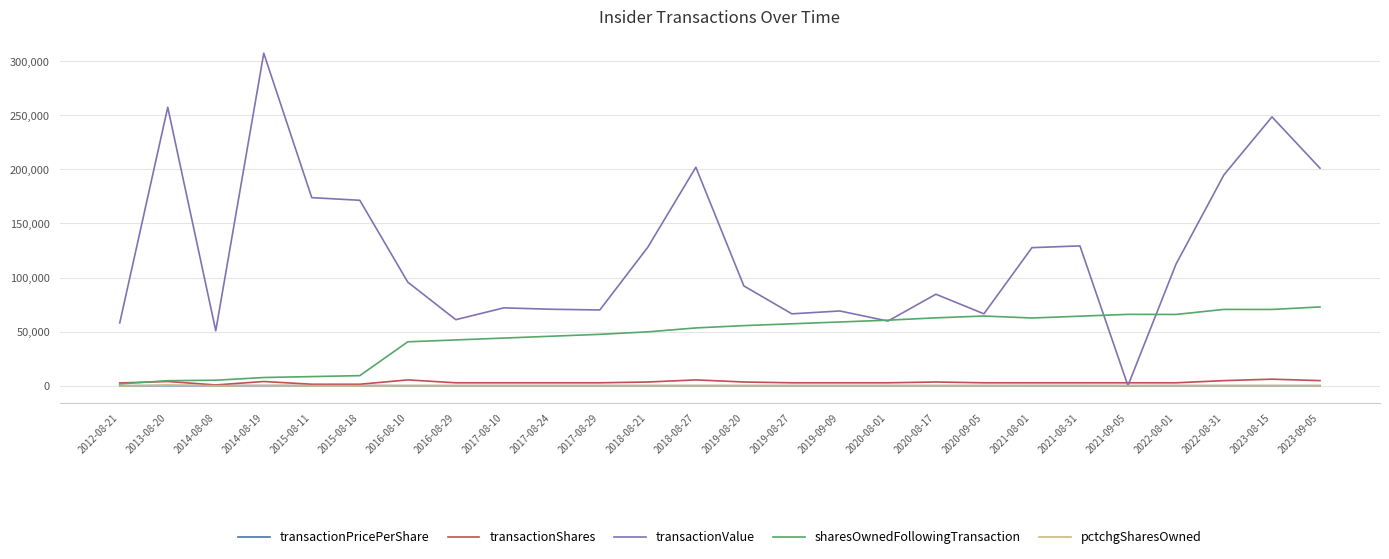

After their last crossing, which series has the higher values: transactionShares or sharesOwnedFollowingTransaction?

sharesOwnedFollowingTransaction